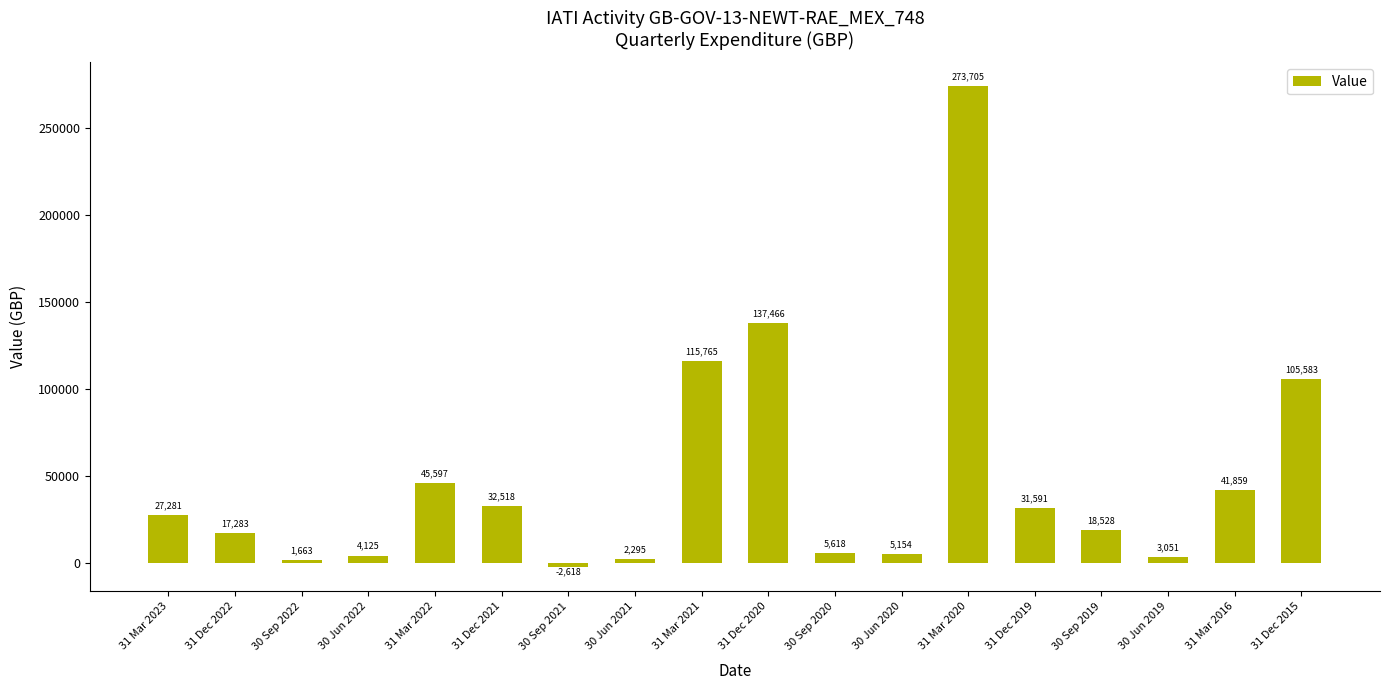

The chart shows a value of 4124.6 at 30 Jun 2022. True or false?

True